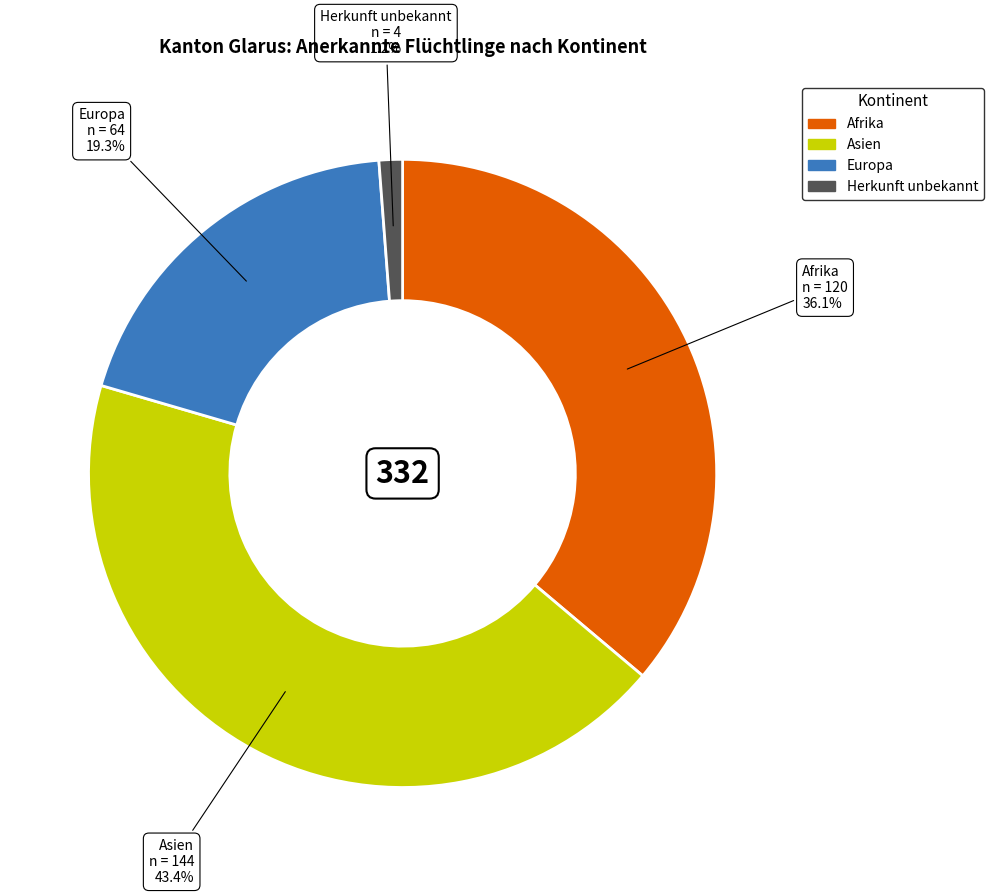

How much of the chart is everything except Herkunft unbekannt?

98.8%